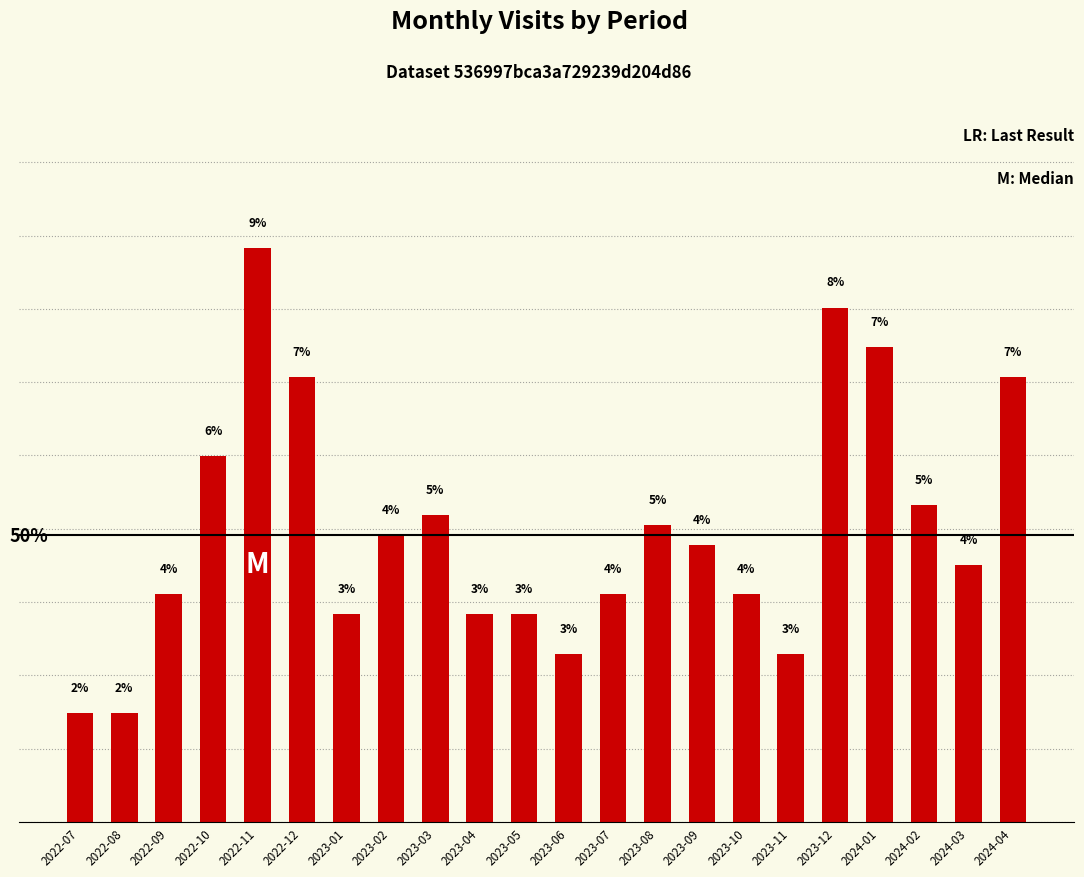

At which category does the chart reach its peak across all series?

2022-11